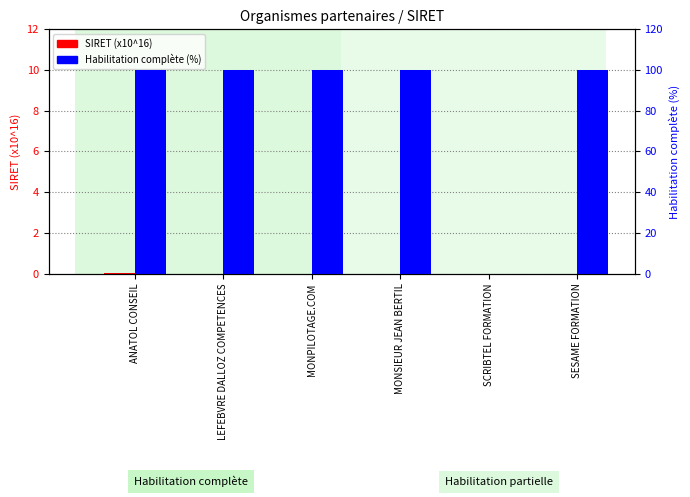

What is the average value of the Habilitation complète (%) series?

83.3